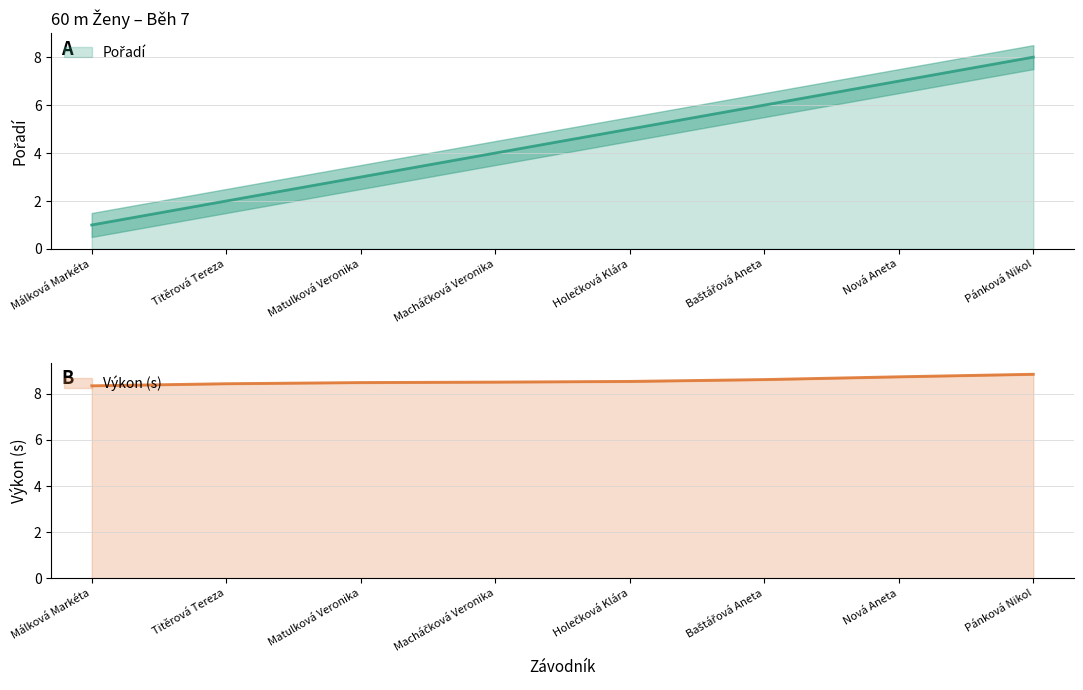

How many lines are shown in the chart?

2